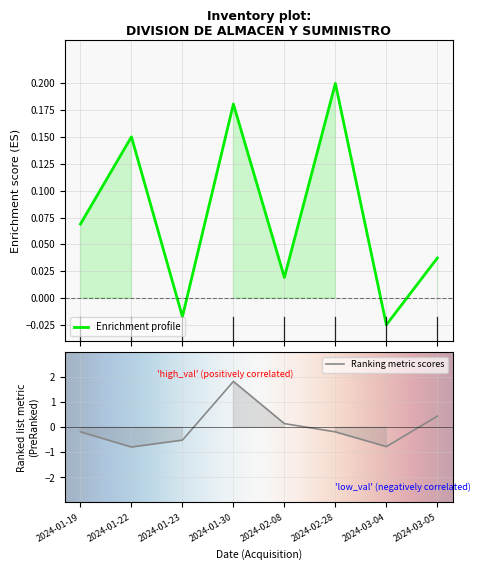

How many categories are shown in the chart?

8